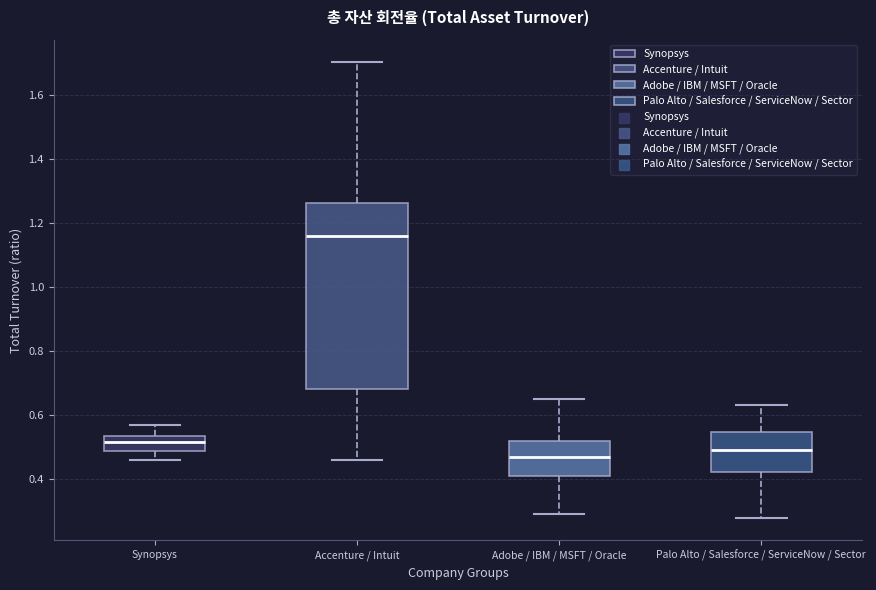

Reading left to right, read every box against the y-axis: the position of its median line, the range the box covers, and the ends of its whiskers. The values are not printed on the chart, so give them approximately, as read against the axis.

Synopsys: median 0.52, box 0.48 to 0.54, whiskers 0.46 to 0.58
Accenture / Intuit: median 1.16, box 0.68 to 1.26, whiskers 0.46 to 1.70
Adobe / IBM / MSFT / Oracle: median 0.48, box 0.42 to 0.52, whiskers 0.30 to 0.66
Palo Alto / Salesforce / ServiceNow / Sector: median 0.50, box 0.42 to 0.54, whiskers 0.28 to 0.64